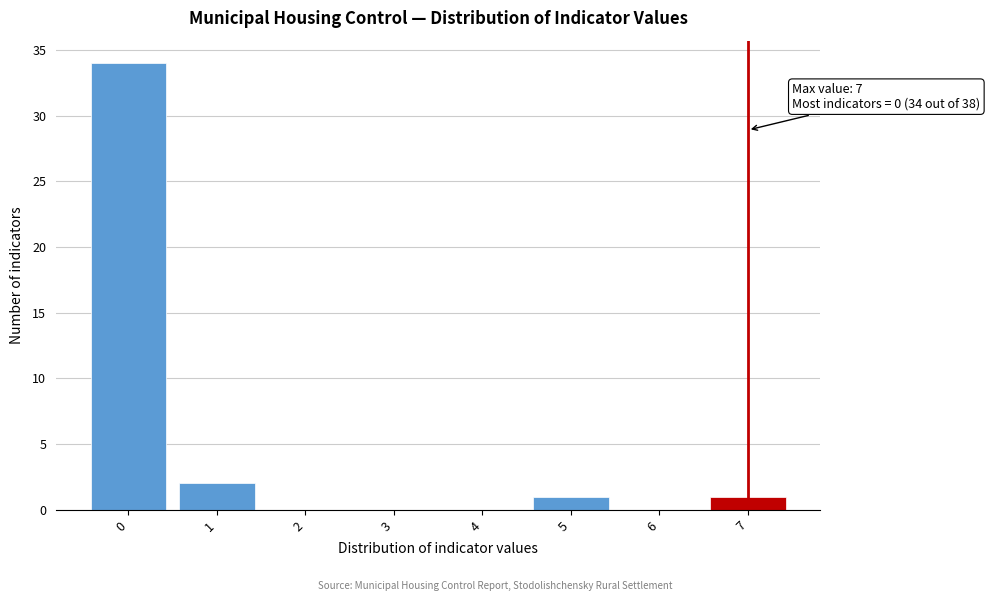

Which range on the x-axis has the tallest bar?

-0.5 to 0.5